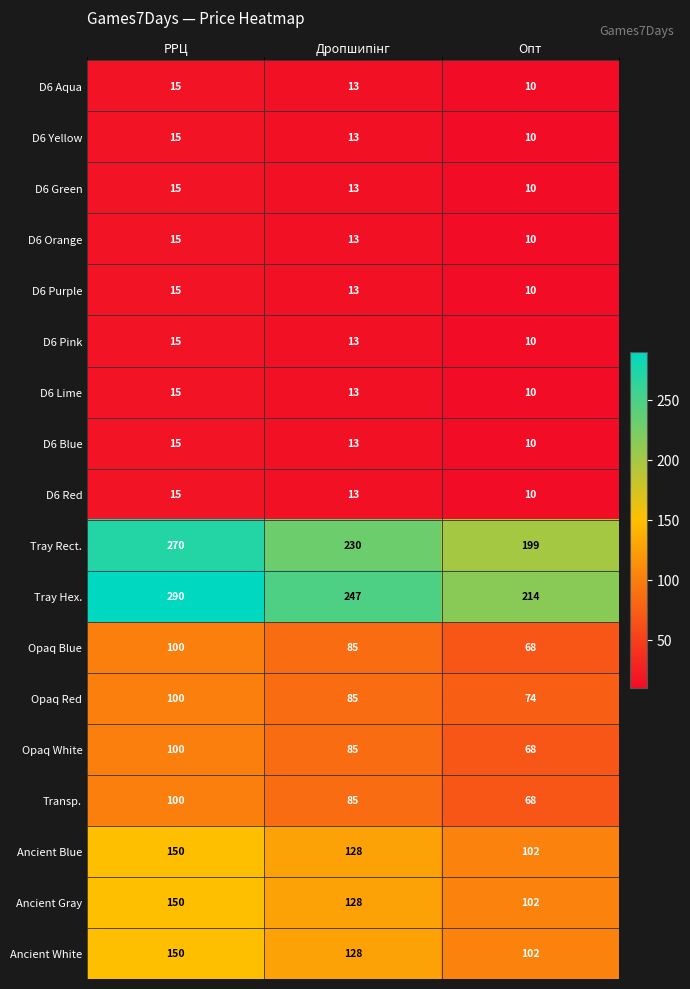

Which series has the largest range (max minus min)?

Tray Hex.